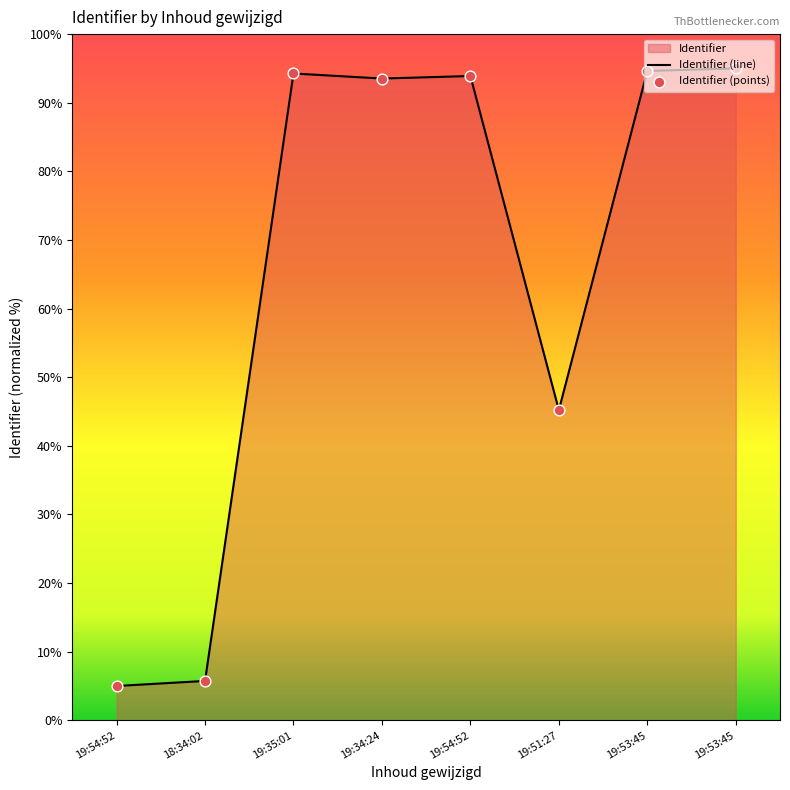

What is the change in value from 19:51:27 to 19:53:45?

+49.8